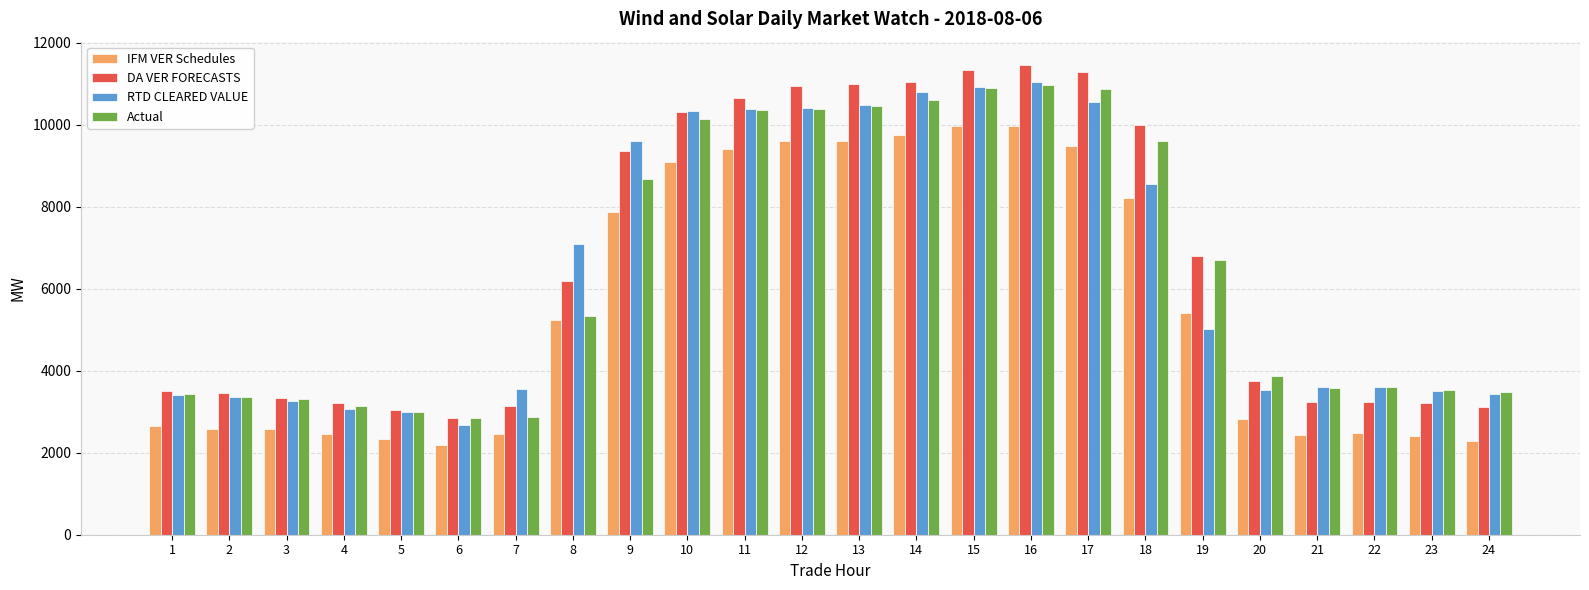

How many bars are there in each group?

4